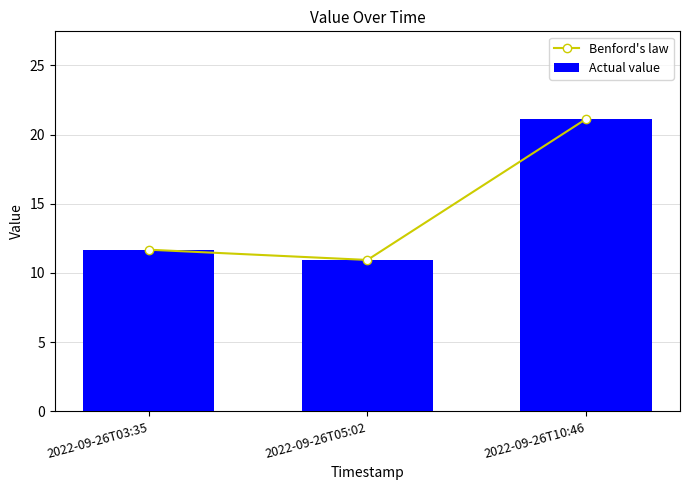

Does the chart contain any negative values?

No